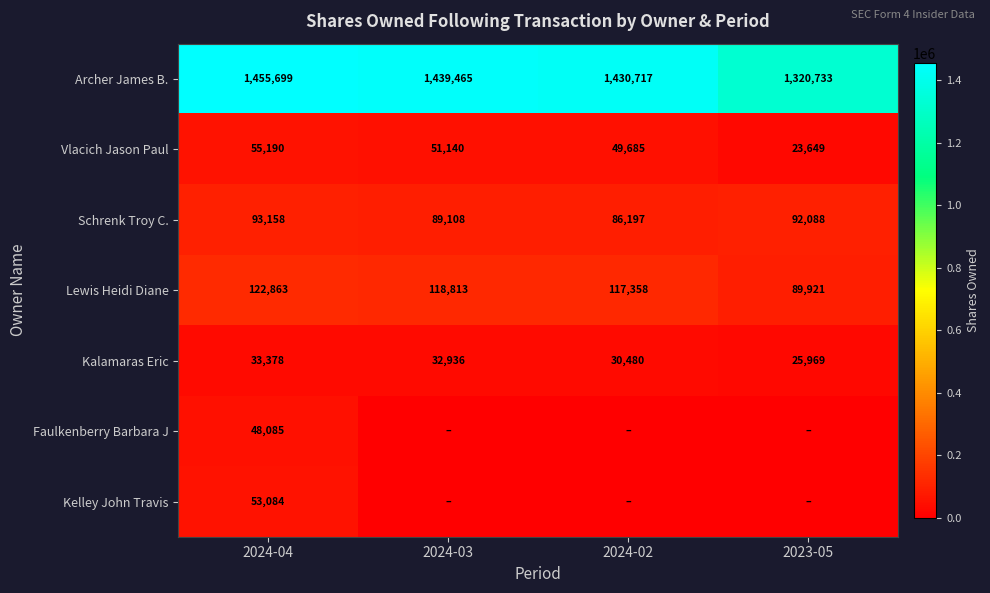

What is the average value of the Schrenk Troy C. series?

90138